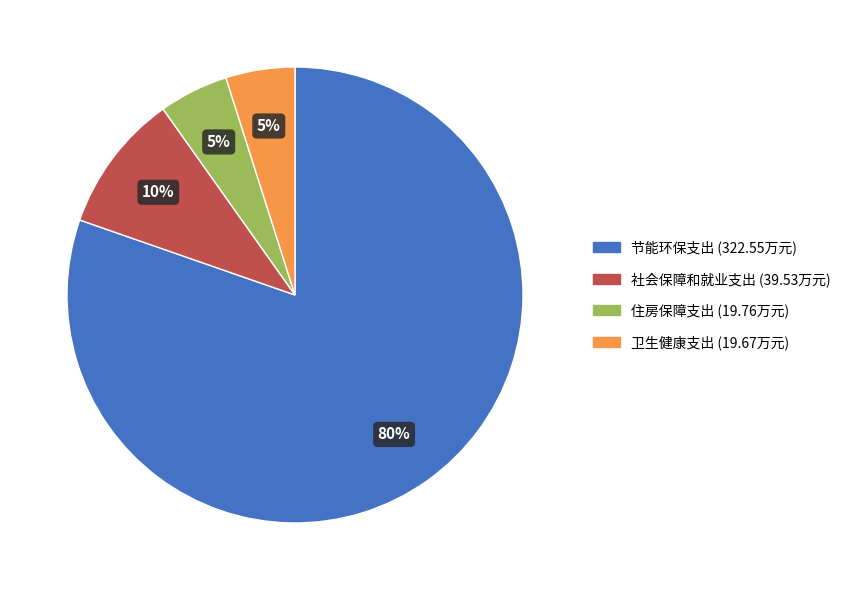

To the nearest percent, what is the average slice percentage?

25%